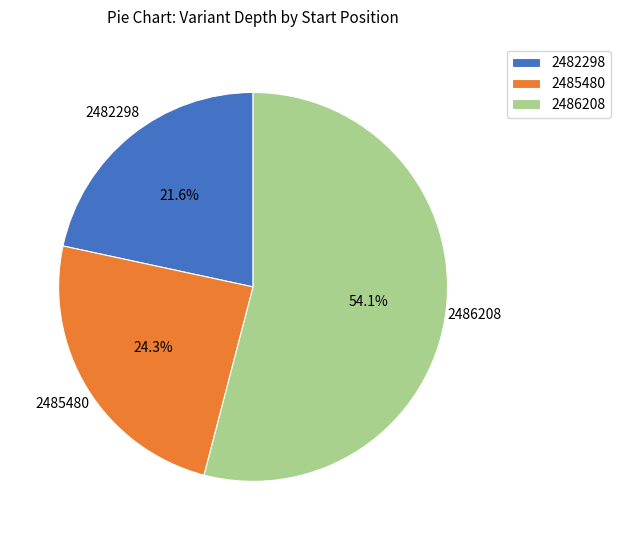

To the nearest percent, what is the difference between the 2486208 and 2485480 slice percentages?

30%